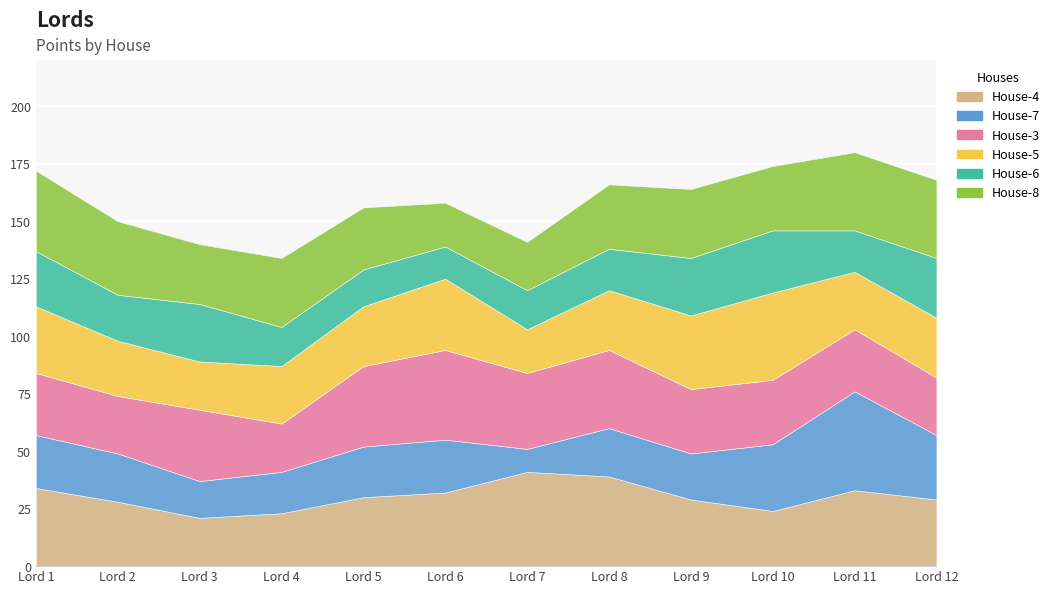

How many data points does each series have?

12